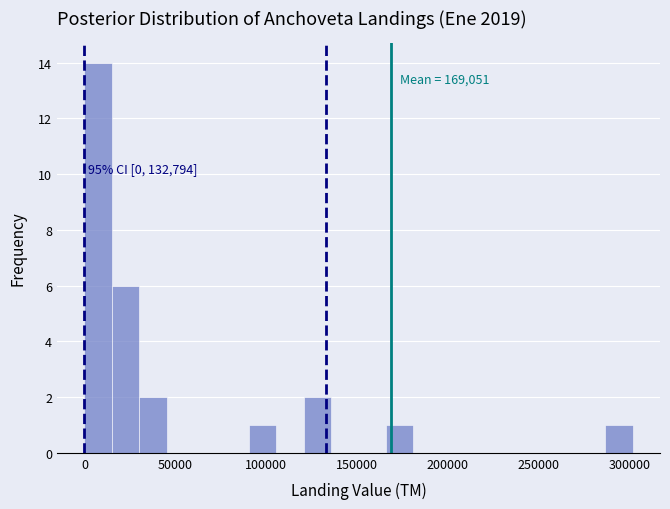

Around what value on the x-axis is the tallest bar? Give the approximate position of its centre, as read against the axis.

10000